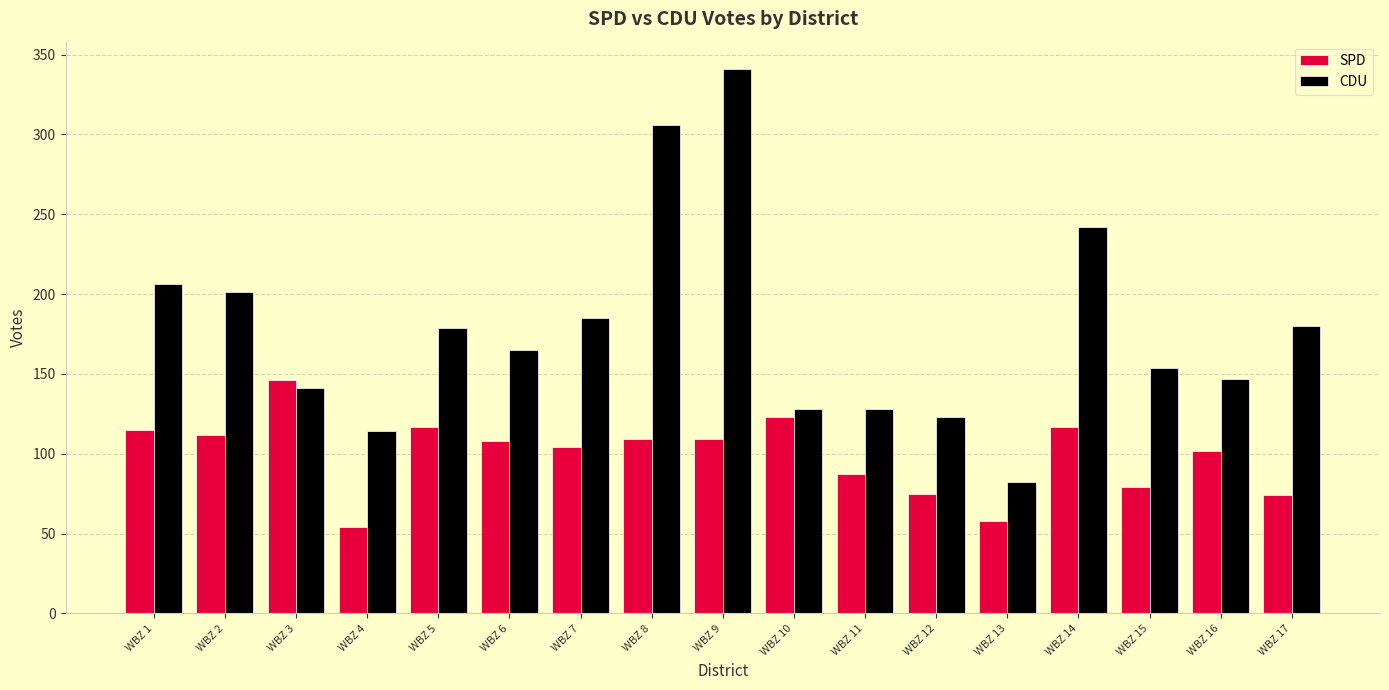

What is the total value across all series at WBZ 15?

233